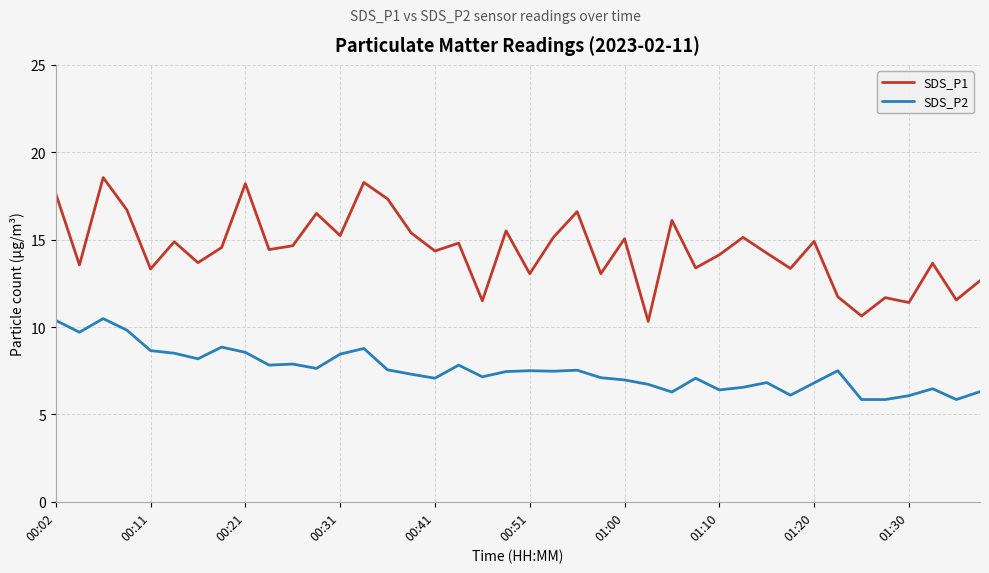

What is the difference between the maximum and minimum values in the SDS_P1 series?

8.2